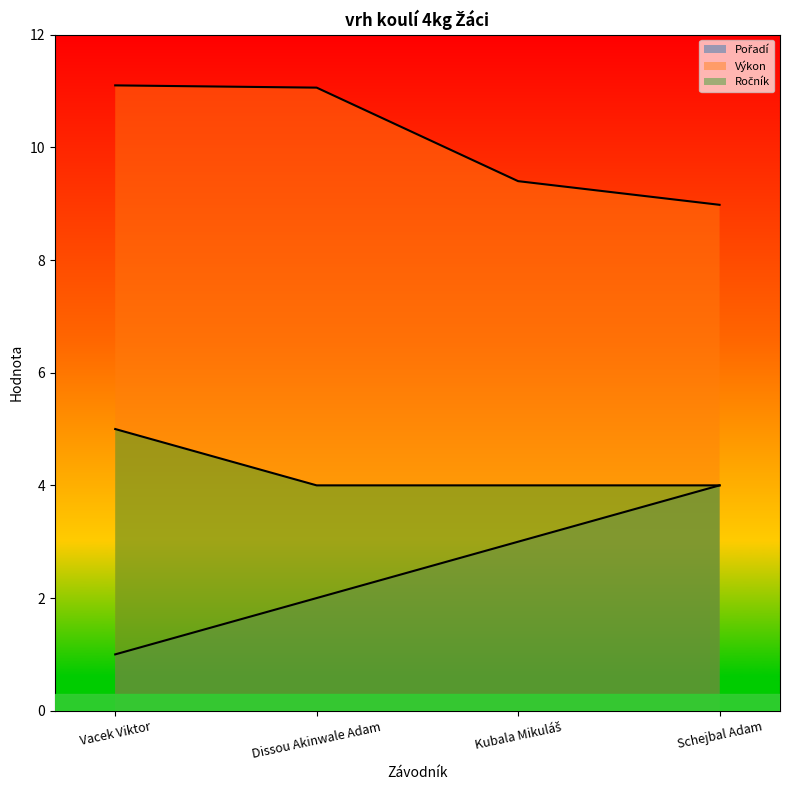

Between Dissou Akinwale Adam and Schejbal Adam, which series saw the biggest shift?

Výkon